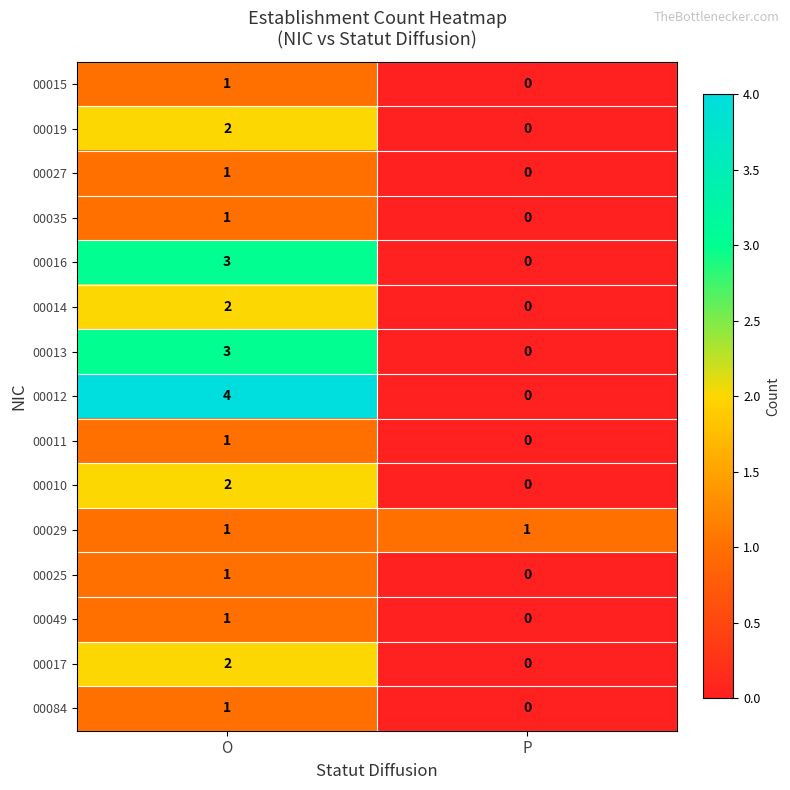

What is the sum of all 00013 values?

3